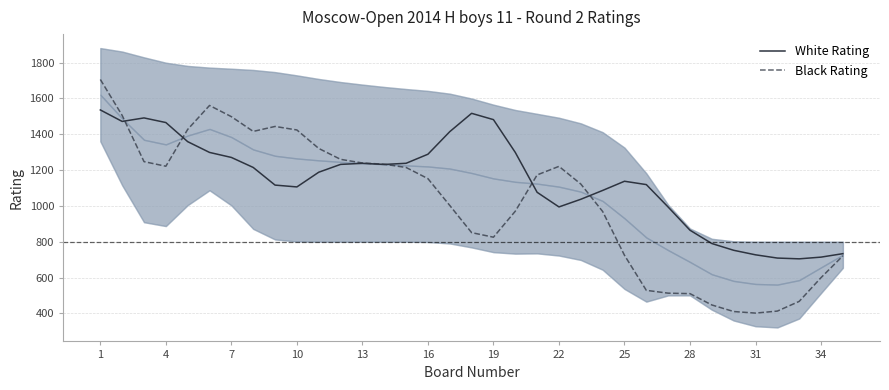

Count the number of data series in this chart.

2